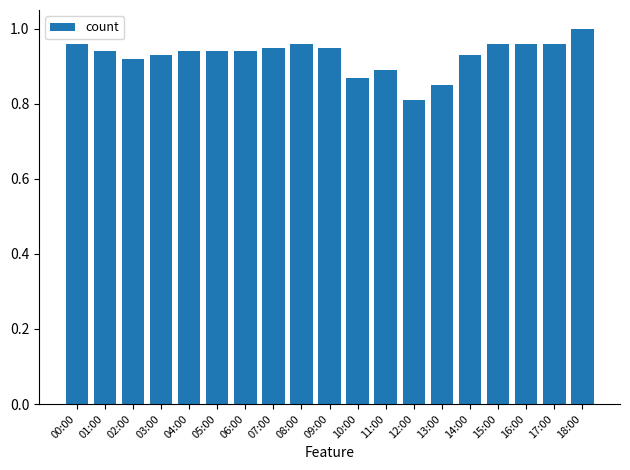

What is the sum of all values?

17.7